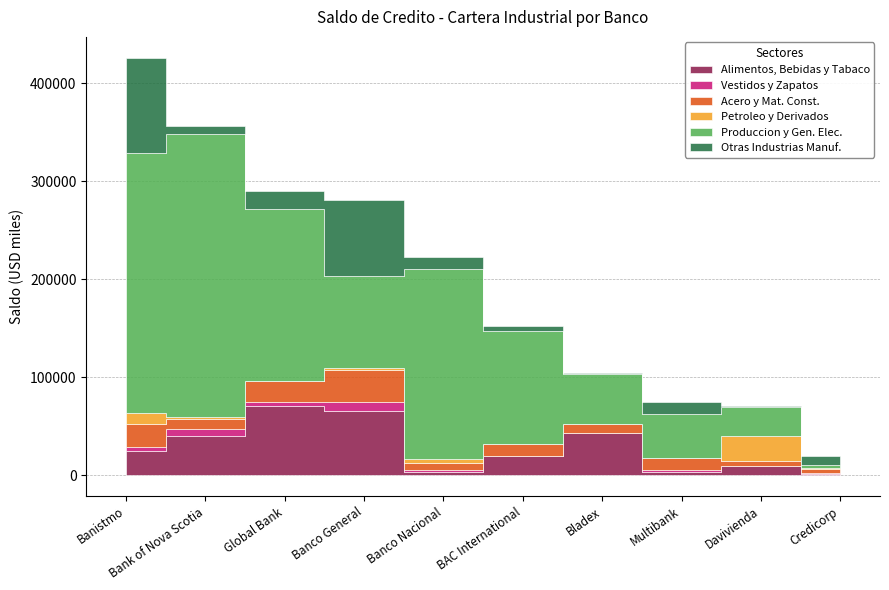

Where does the Vestidos y Zapatos series first go above 1920?

Banistmo